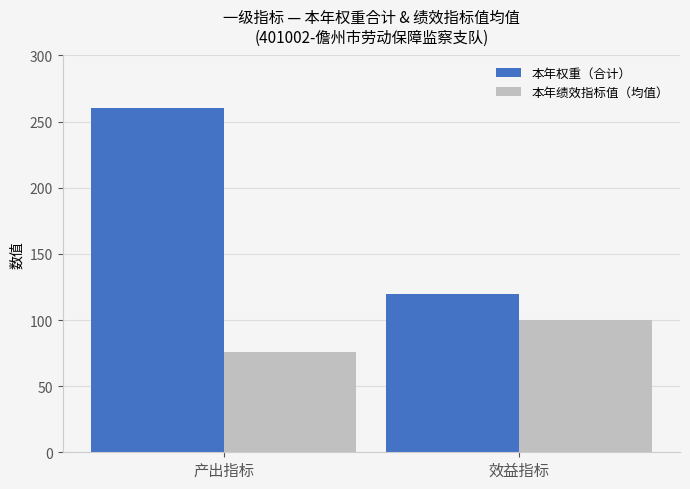

What is the total value across all series at 效益指标?

220